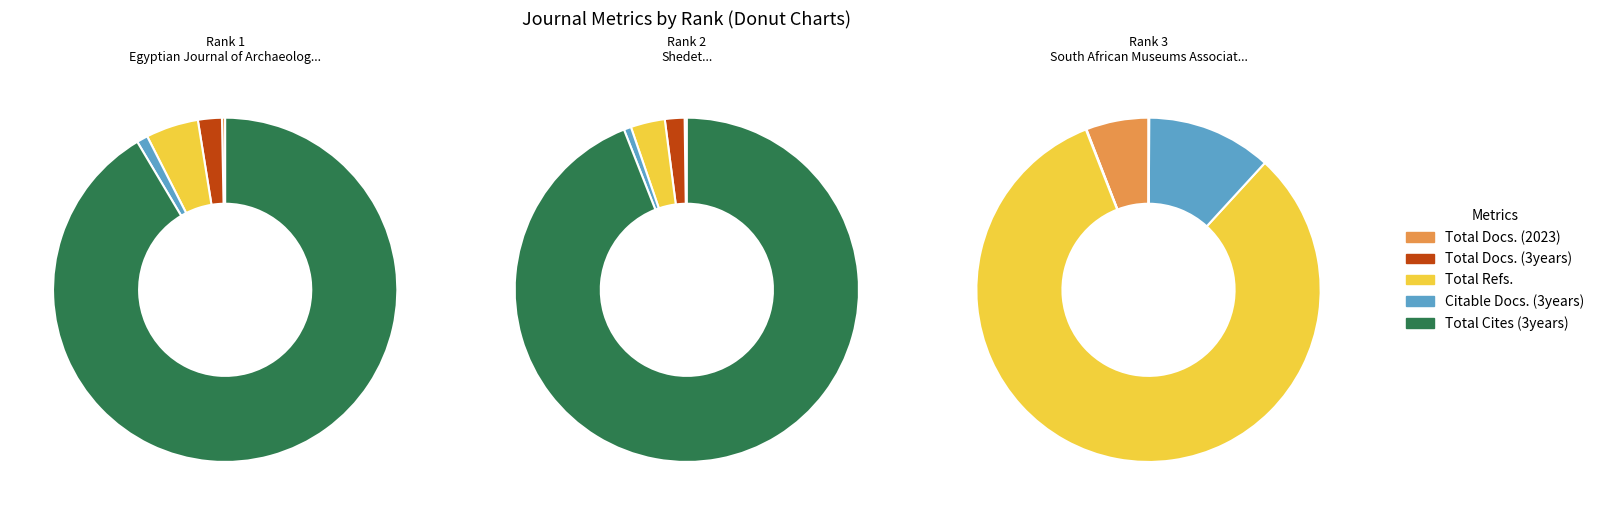

Which series changed the most between Egyptian Journal of Archaeological and Shedet?

Total Cites (3years)